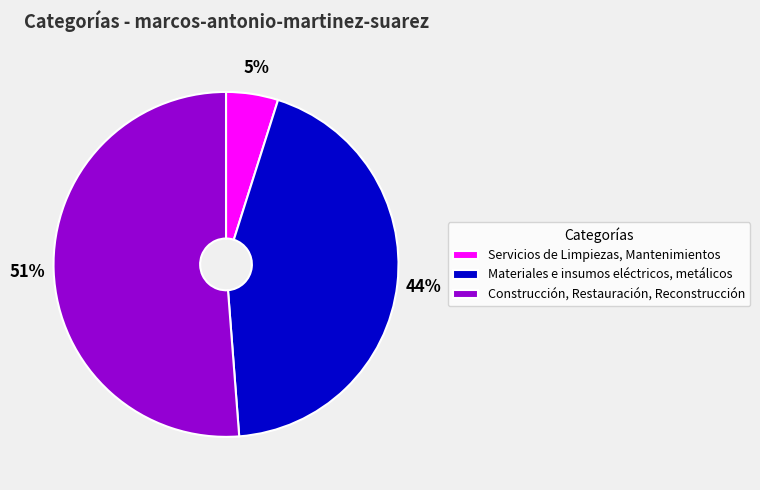

How many slices are in this pie chart?

3